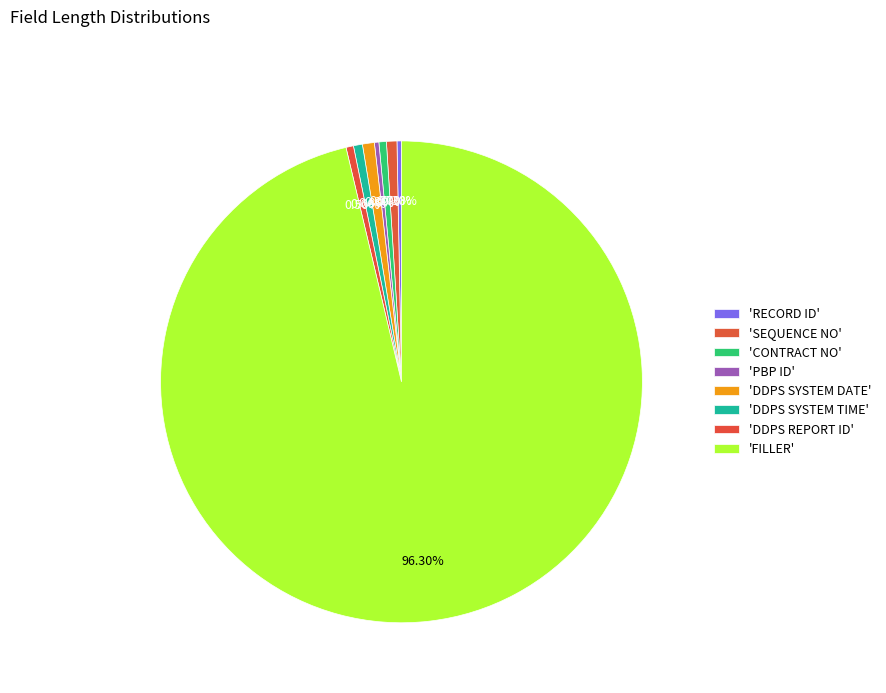

Count the number of slices in the pie.

8